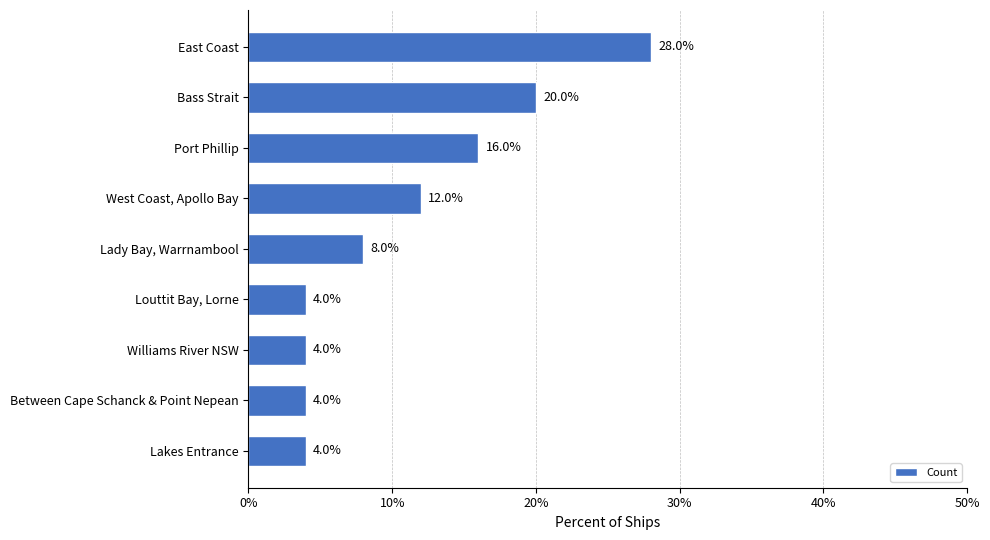

The value at East Coast is 18.8. True or false?

False